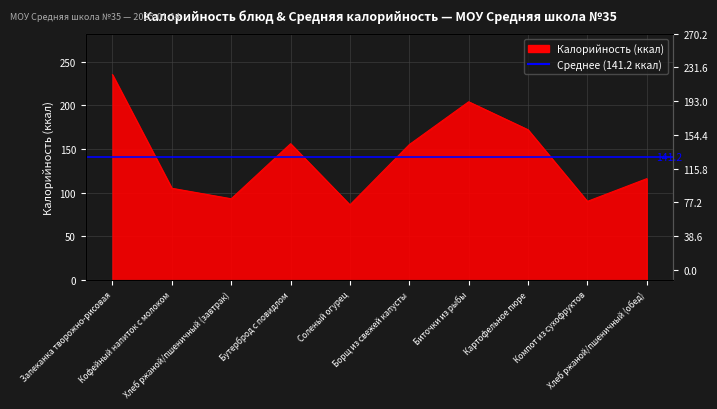

Reading left to right, what are all the values shown in this chart?

235	105	93	156	86	155	204	172	90	116